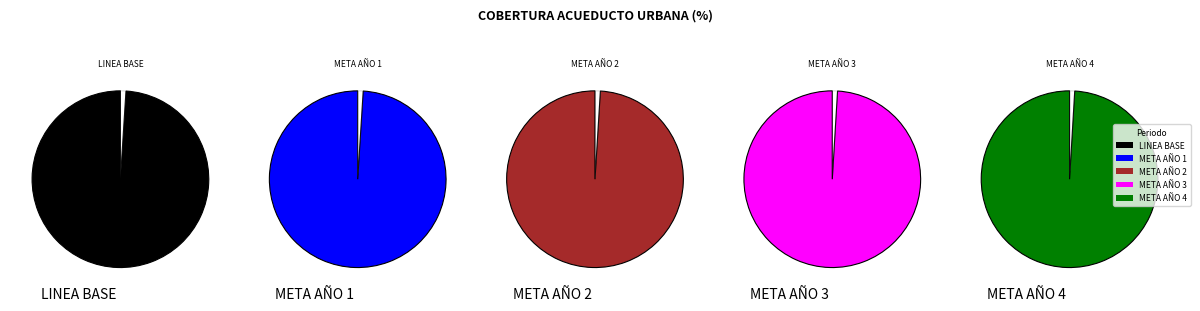

How many slices are in this pie chart?

5